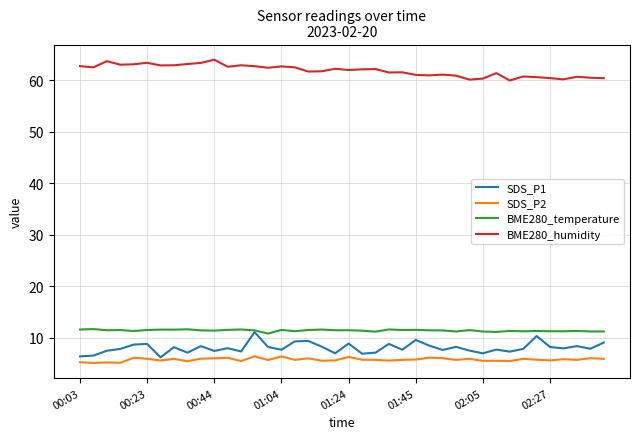

True or false: BME280_temperature and BME280_humidity cross at least once.

False